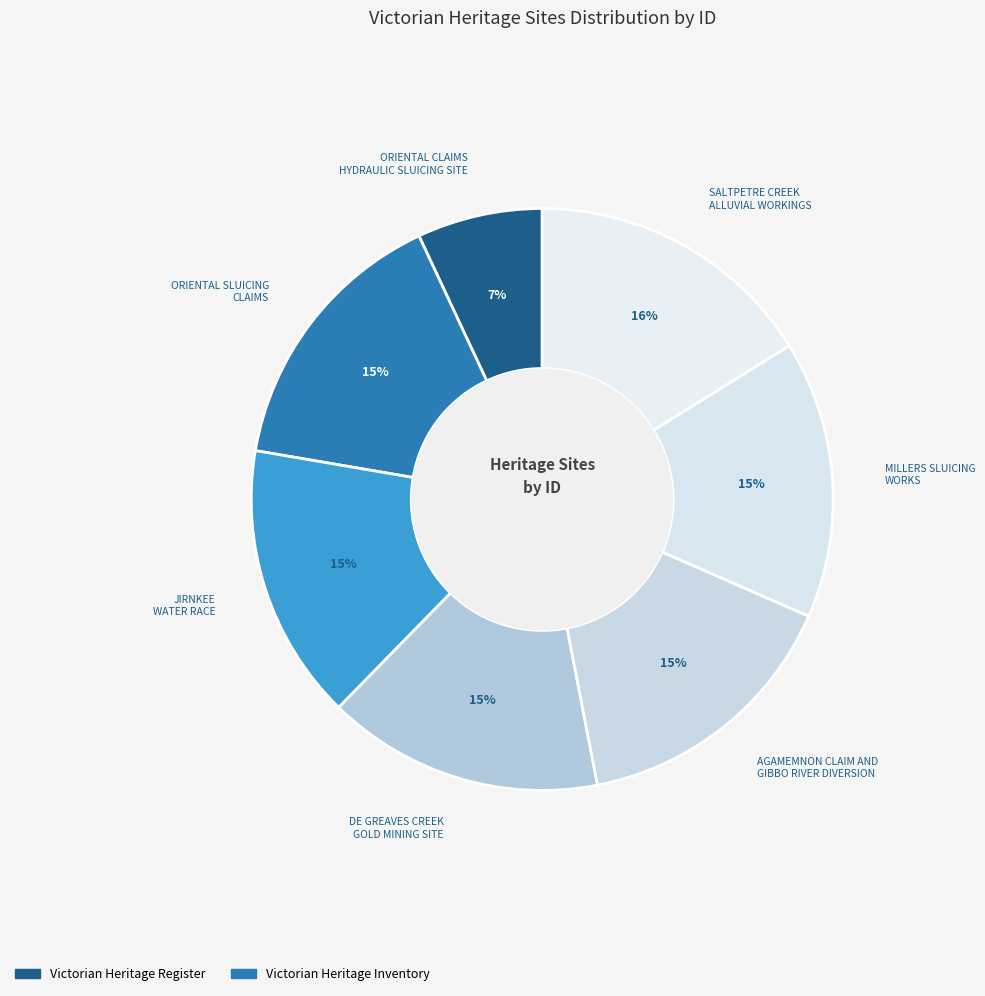

To the nearest percent, what is the difference between the SALTPETRE CREEK ALLUVIAL WORKINGS and ORIENTAL CLAIMS HYDRAULIC SLUICING SITE slice percentages?

9%